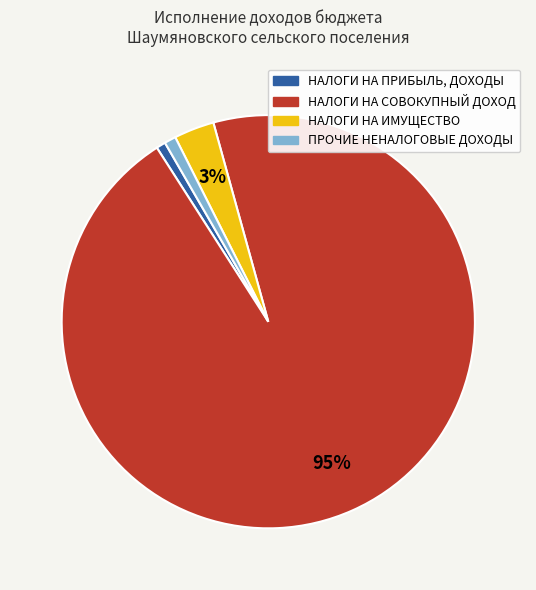

Combined, do ПРОЧИЕ НЕНАЛОГОВЫЕ ДОХОДЫ and НАЛОГИ НА ИМУЩЕСТВО account for over 50%?

No